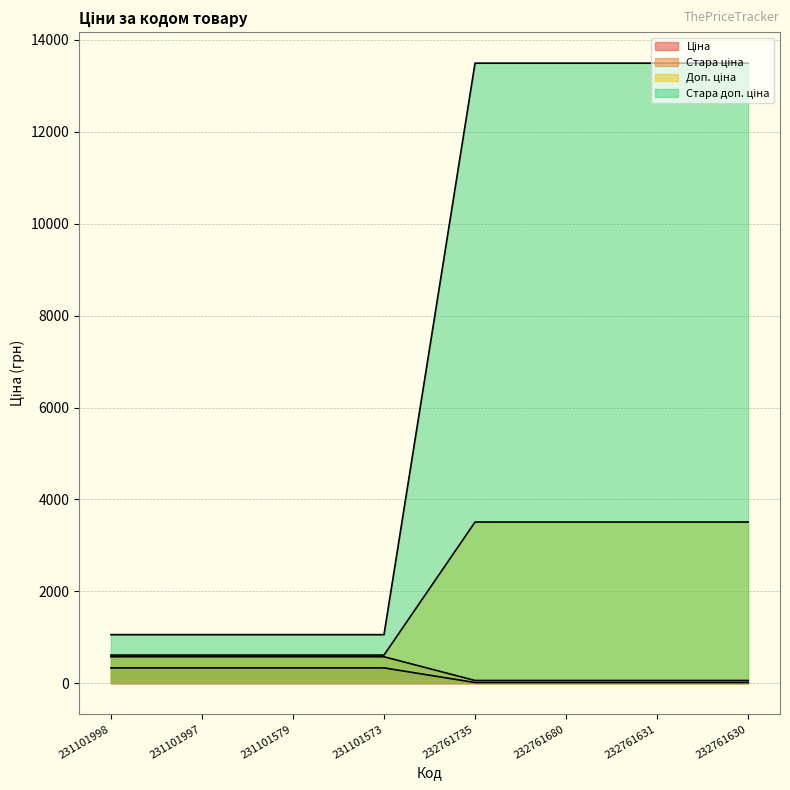

Which category has the lowest value in the Стара доп. ціна series?

231101998